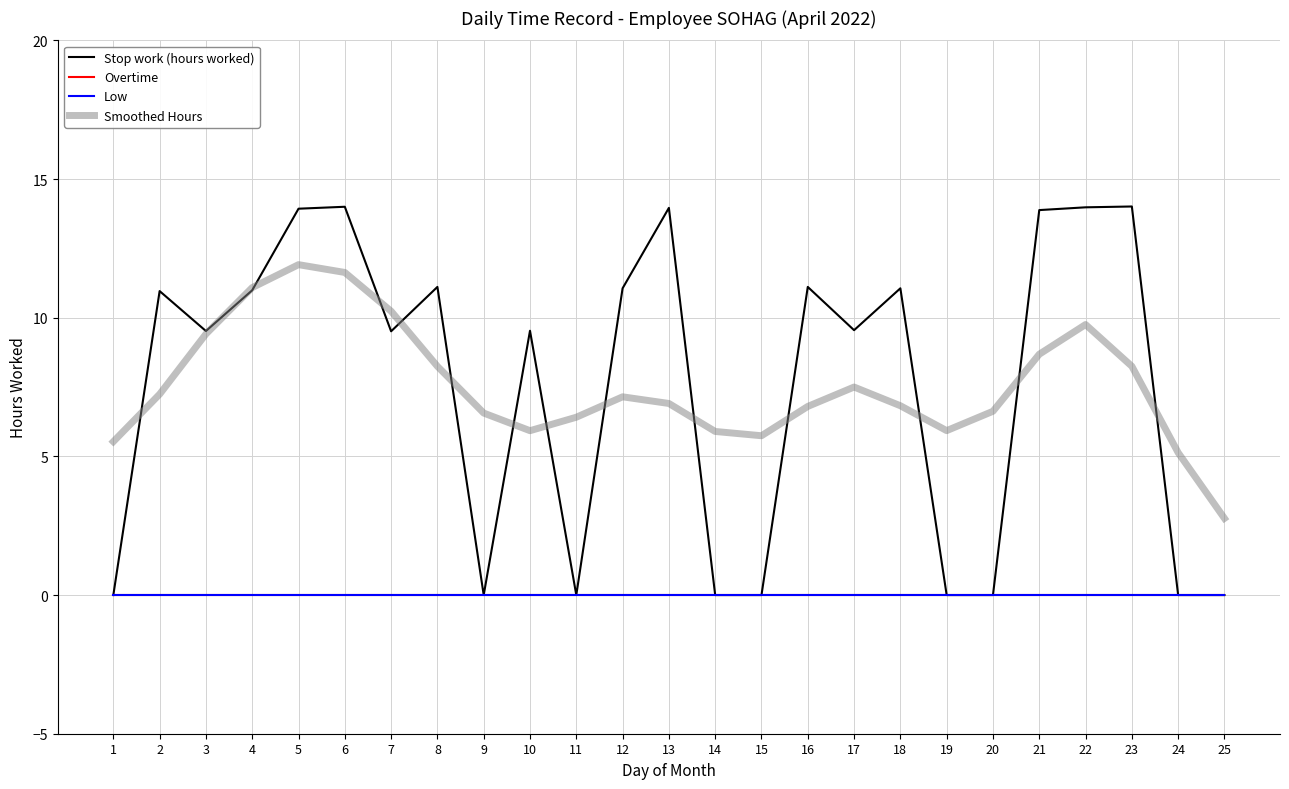

True or false: Low and Smoothed Hours intersect in this chart.

False